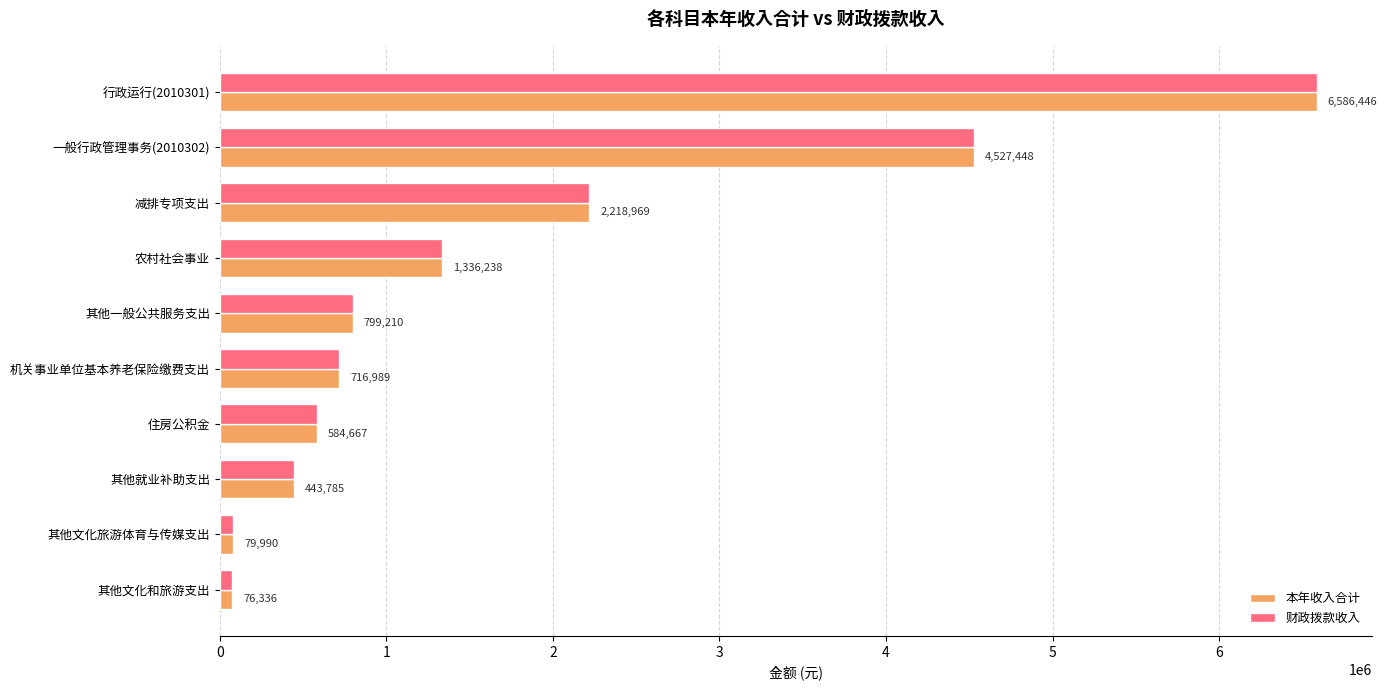

What is the greatest value displayed?

6586445.7